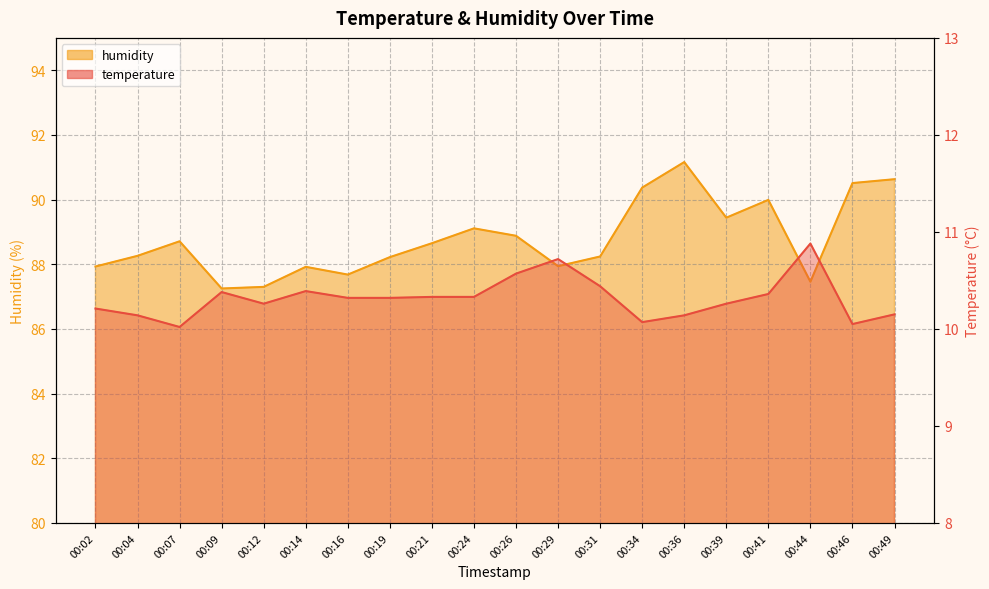

True or false: humidity and temperature cross at least once.

False